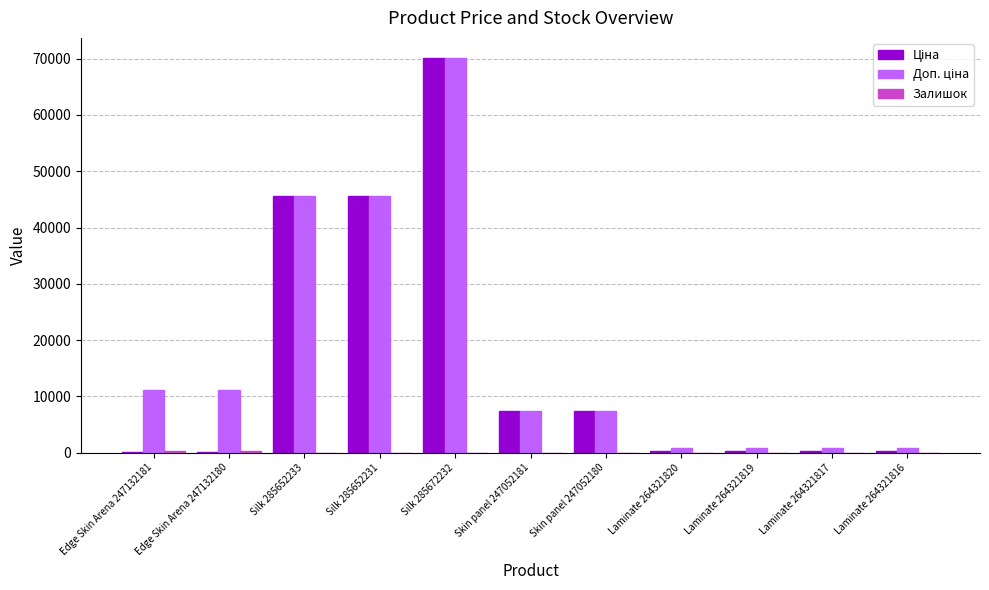

At which category is the sum across all series the highest?

Silk 285672232